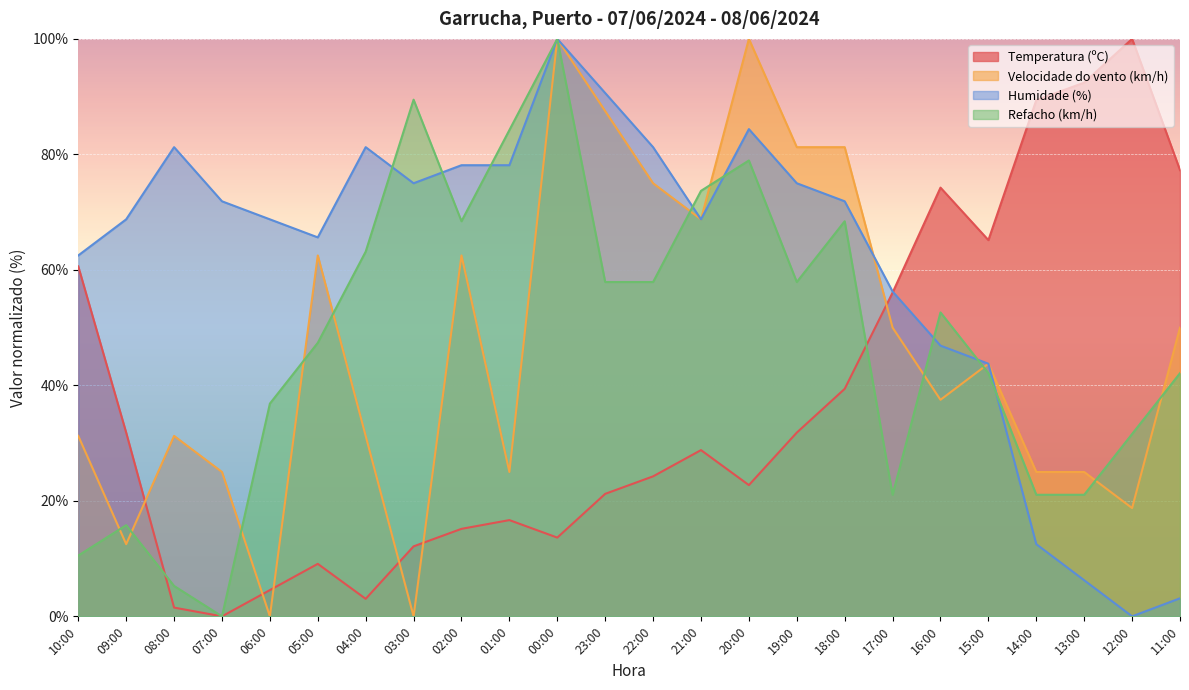

At 02:00, list the series in order from largest to smallest.

Humidade (%), Refacho (km/h), Velocidade do vento (km/h), Temperatura (ºC)